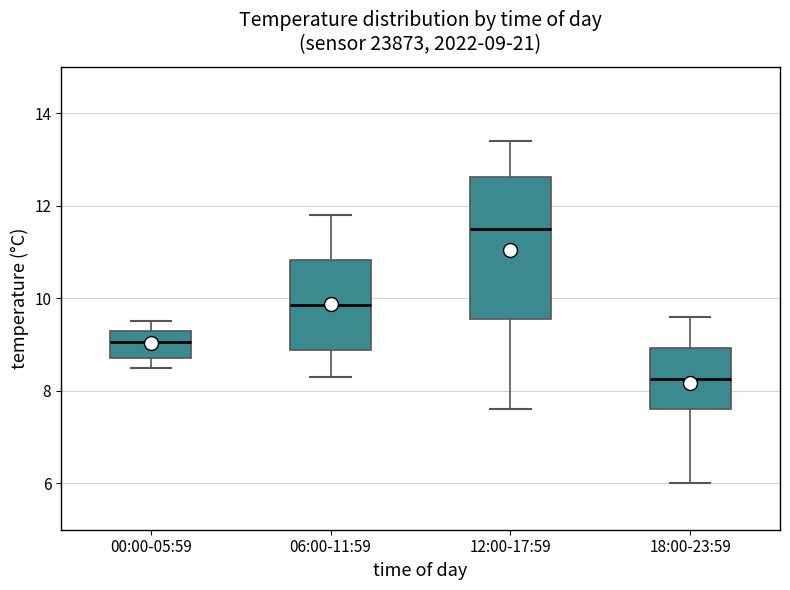

Which box has the lowest median line?

18:00-23:59